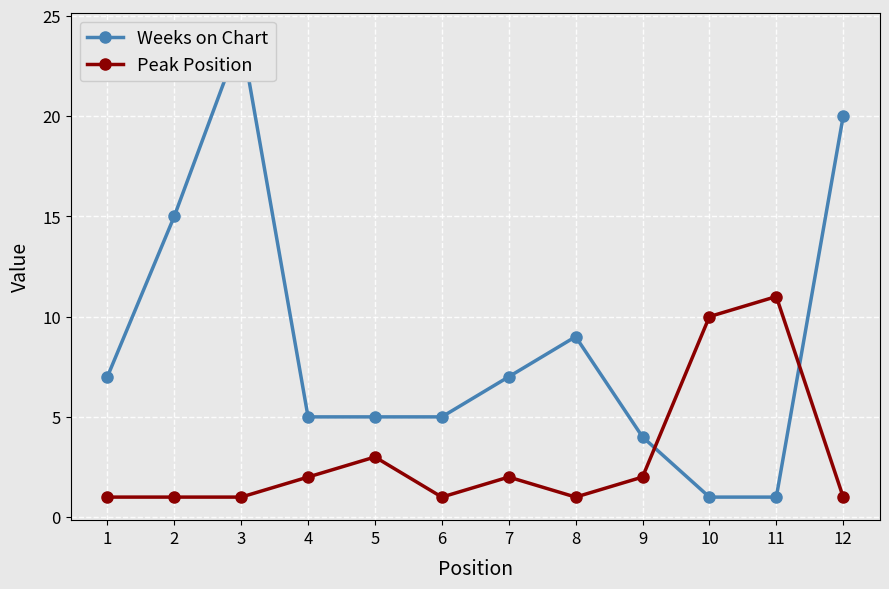

Which series has the largest total across all categories?

Weeks on Chart